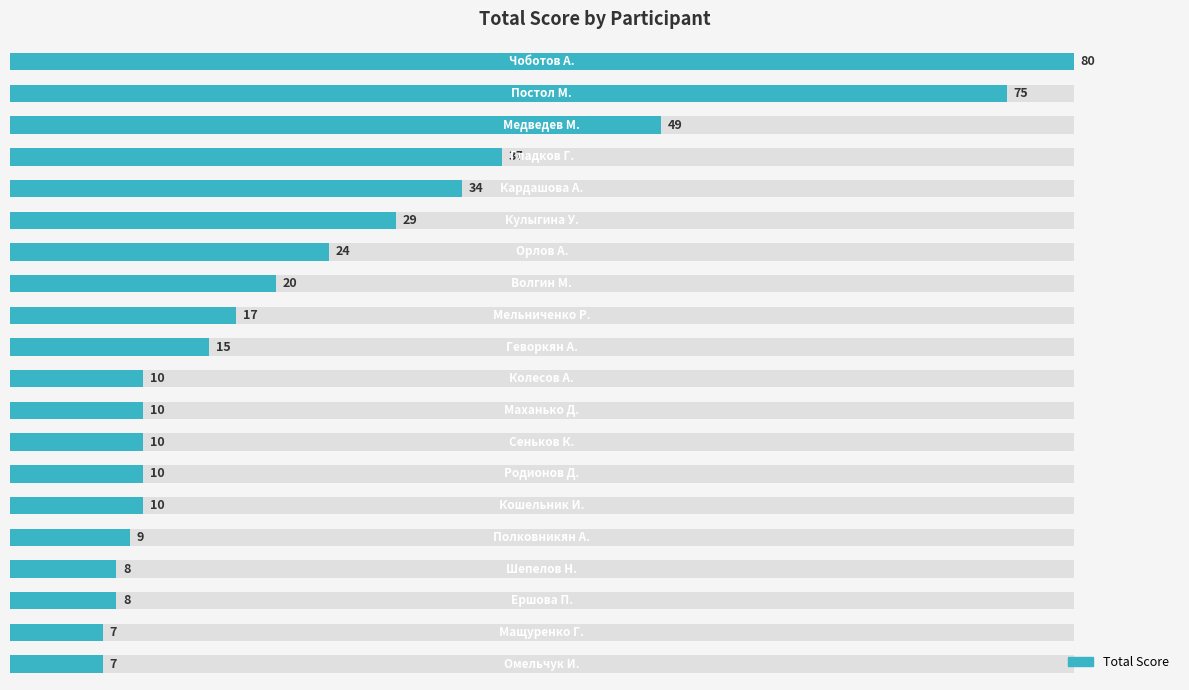

What is the change in value from 0 to 40?

-46